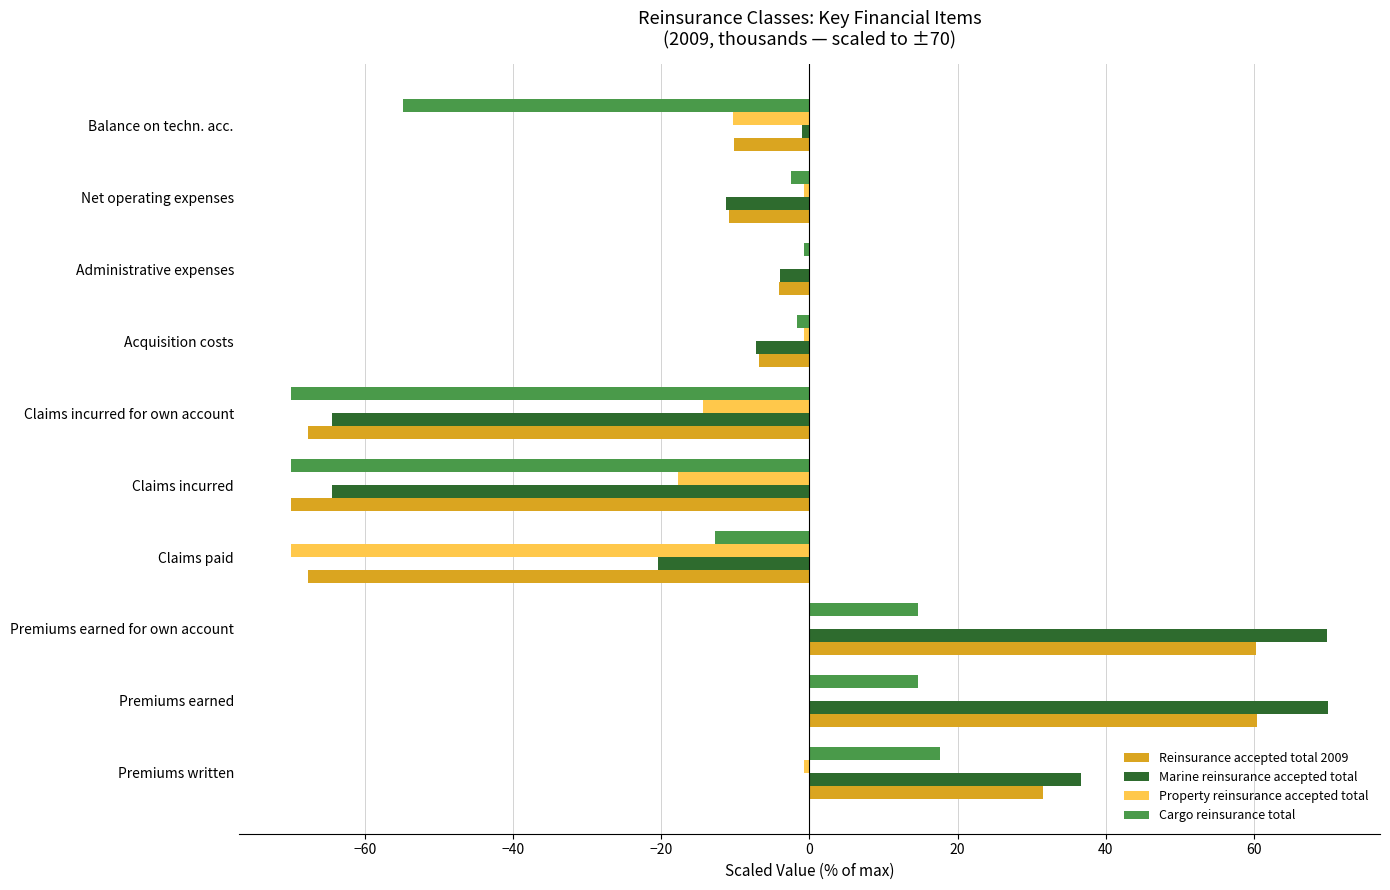

How many values in Reinsurance accepted total 2009 are above zero?

3